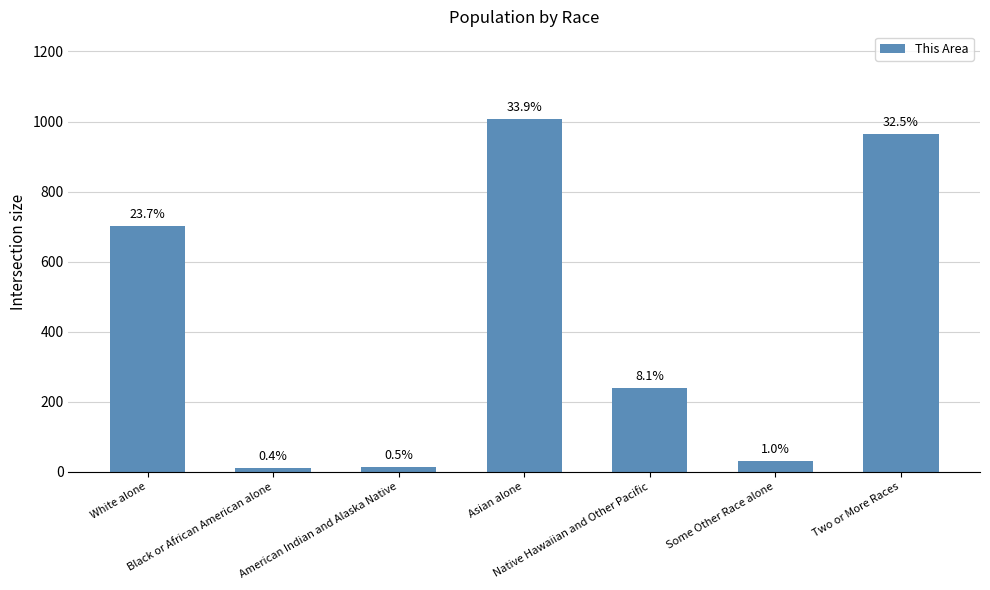

What is the change in value from White alone to Black or African American alone?

-691